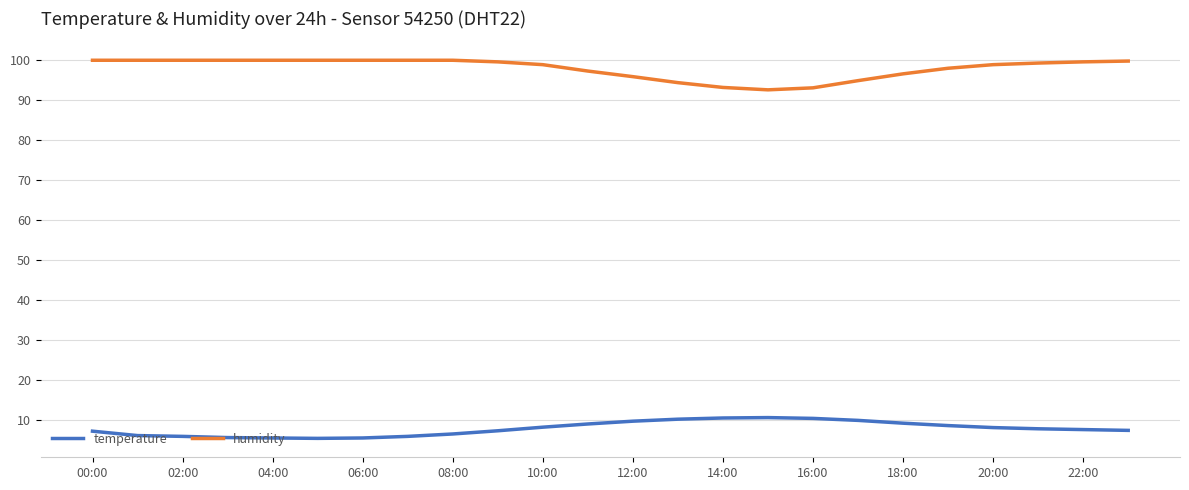

At how many categories does at least one series exceed 30?

24